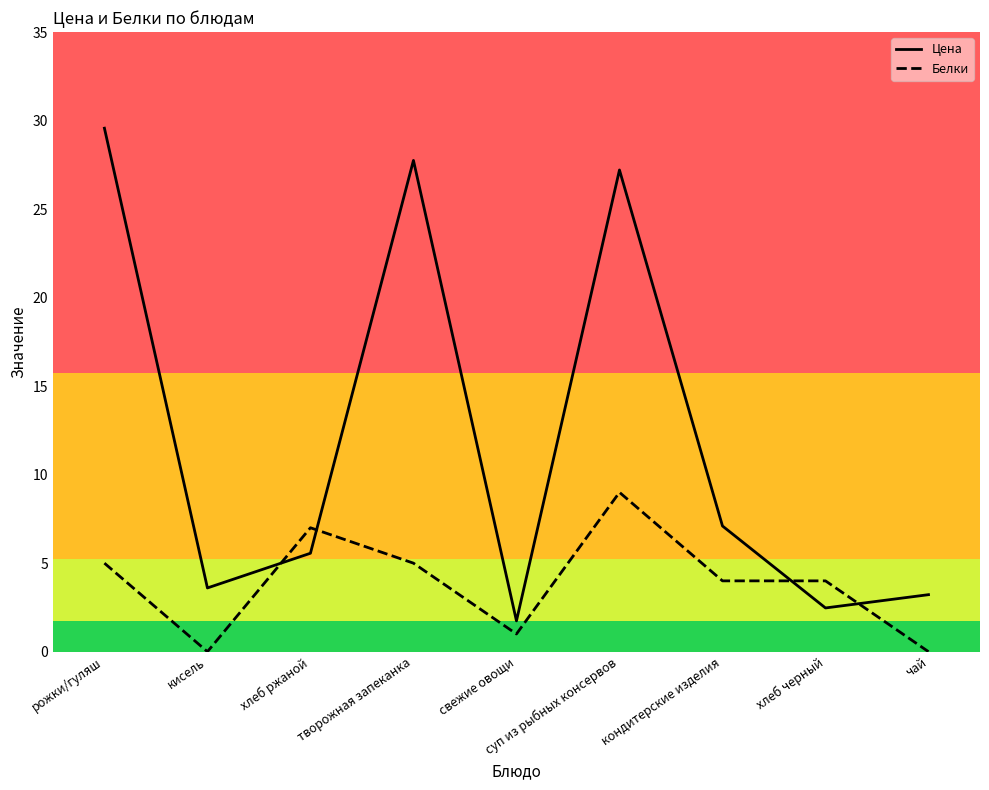

What are all the series names shown in the legend?

Цена, Белки